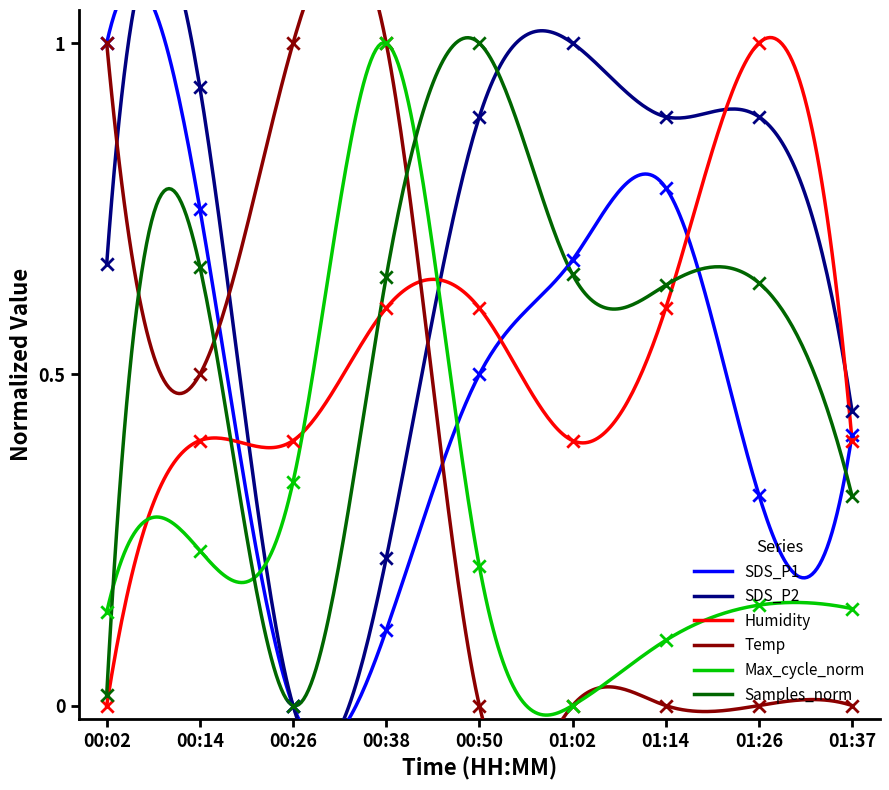

Is the value of Max_cycle_norm at 00:02 greater than the value of SDS_P2 at 01:37?

No